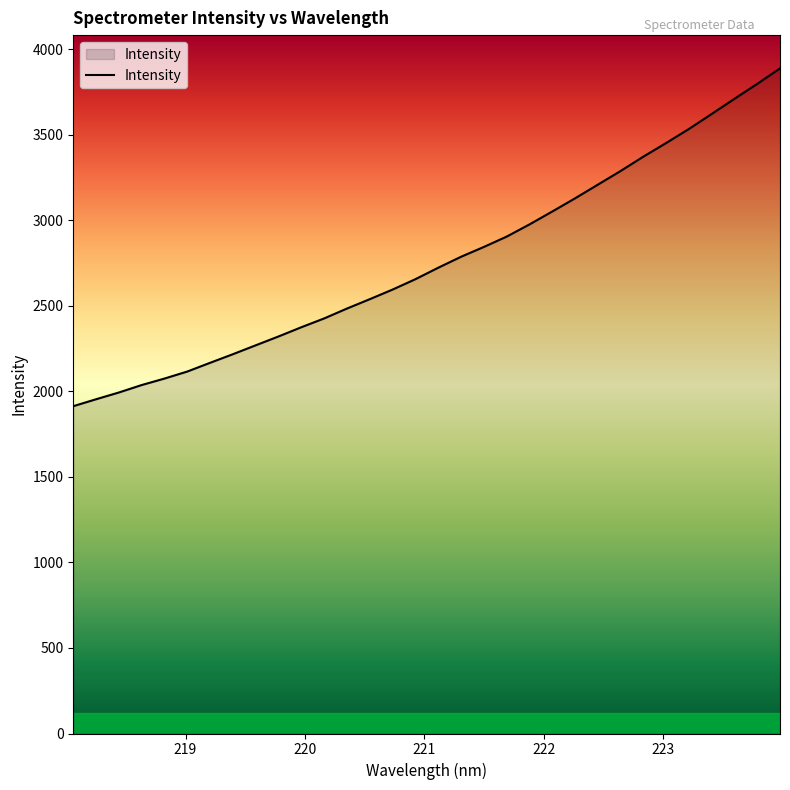

What is the difference between the maximum and minimum values?

1974.2